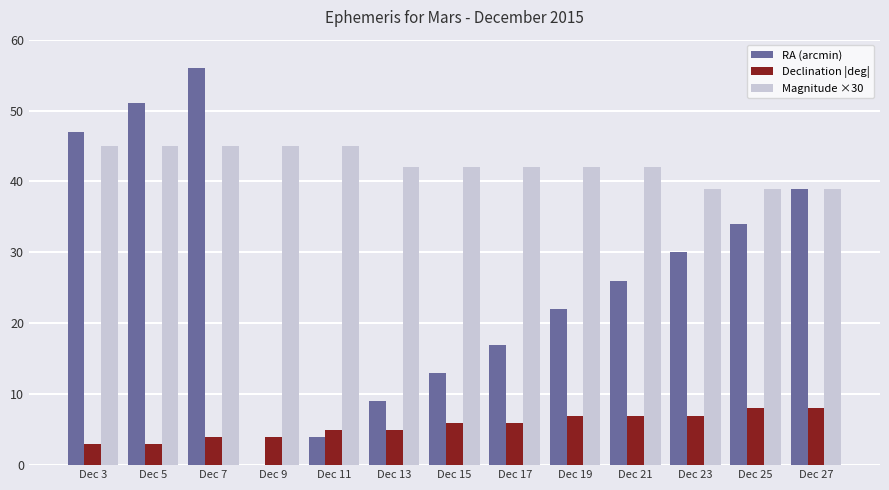

What is the sum of all RA (arcmin) values?

348